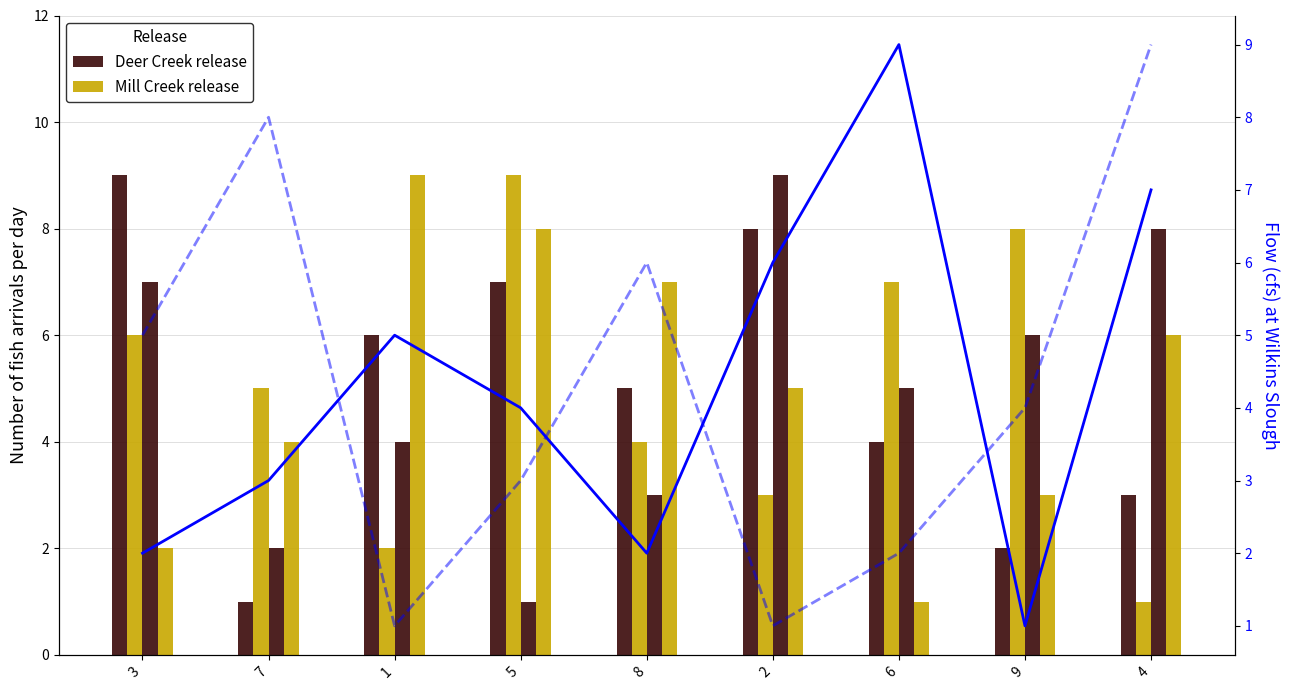

Is it true that Deer Creek release equals 7 at 5?

True